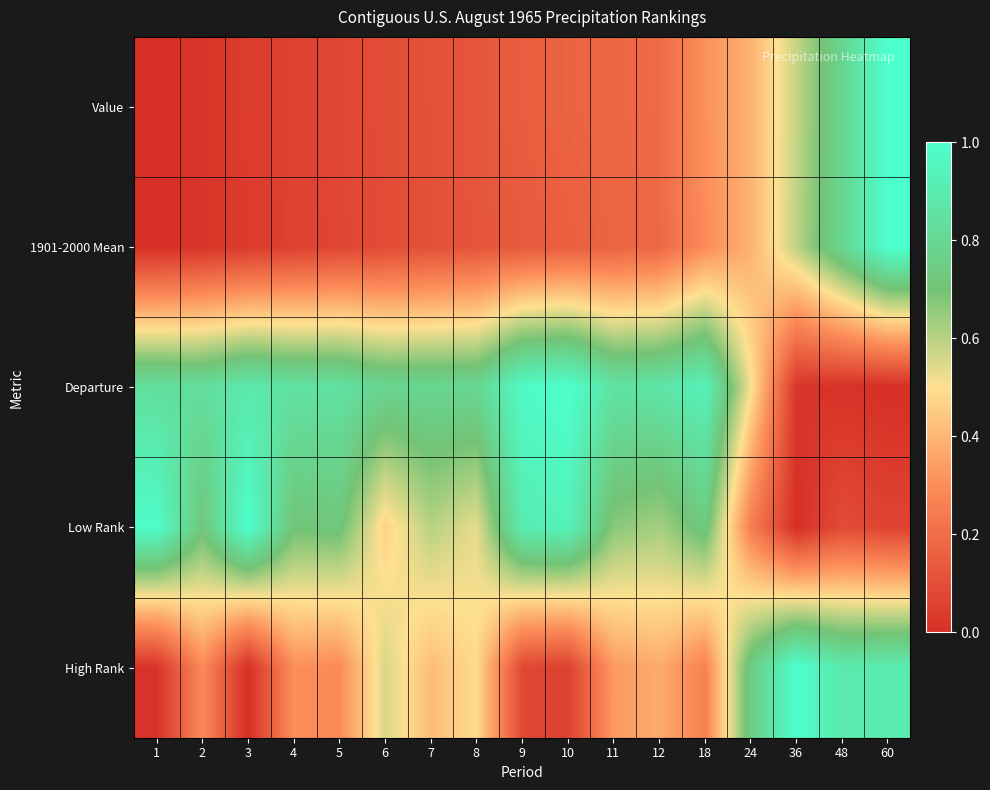

Reading left to right, list all the values displayed in this chart.

Value: 1=0.0	2=0.0	3=0.0	4=0.1	5=0.1	6=0.1	7=0.1	8=0.1	9=0.1	10=0.2	11=0.2	12=0.2	18=0.3	24=0.4	36=0.6	48=0.8	60=1.0
1901-2000 Mean: 1=0.0	2=0.0	3=0.0	4=0.1	5=0.1	6=0.1	7=0.1	8=0.1	9=0.1	10=0.2	11=0.2	12=0.2	18=0.3	24=0.4	36=0.6	48=0.8	60=1.0
Departure: 1=0.8	2=0.8	3=0.9	4=0.9	5=0.9	6=0.8	7=0.8	8=0.8	9=1.0	10=1.0	11=0.9	12=0.9	18=0.9	24=0.5	36=0.0	48=0.0	60=0.0
Low Rank: 1=1.0	2=0.7	3=1.0	4=0.7	5=0.7	6=0.5	7=0.6	8=0.5	9=0.9	10=0.9	11=0.7	12=0.6	18=0.7	24=0.3	36=0.0	48=0.1	60=0.1
High Rank: 1=0.0	2=0.3	3=0.0	4=0.3	5=0.3	6=0.6	7=0.4	8=0.5	9=0.1	10=0.1	11=0.3	12=0.4	18=0.3	24=0.8	36=1.0	48=0.9	60=0.9